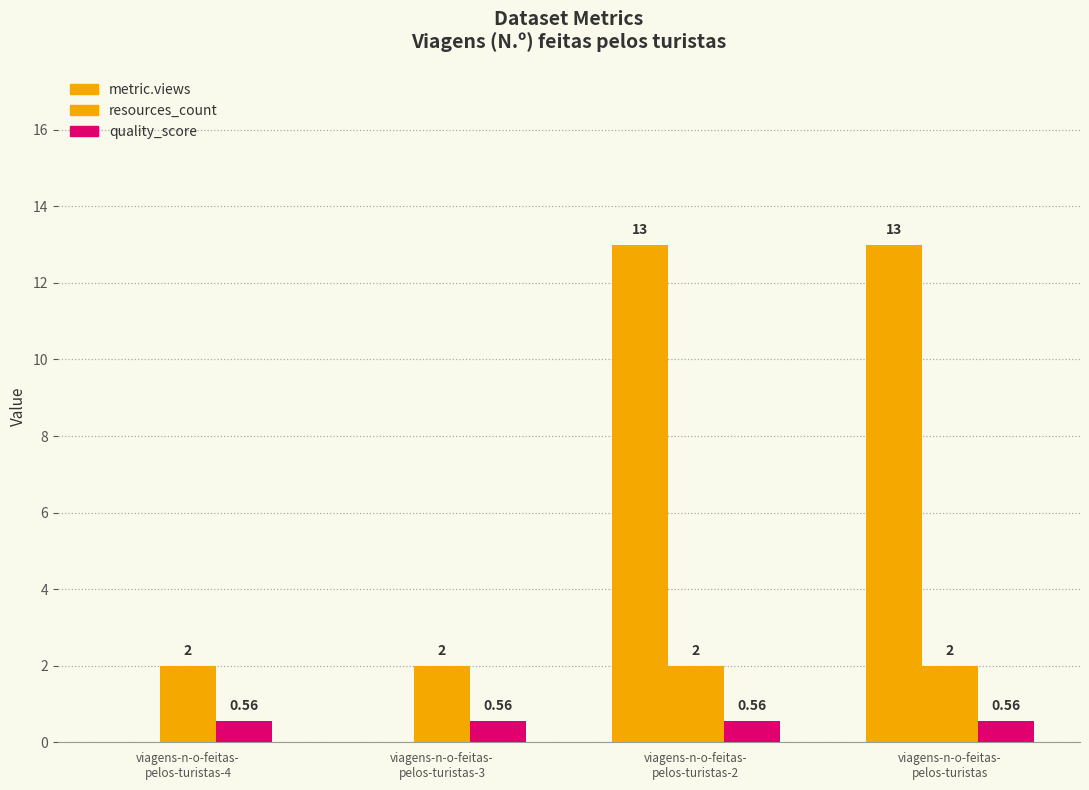

Are the bars grouped side by side (vs. stacked)?

Yes